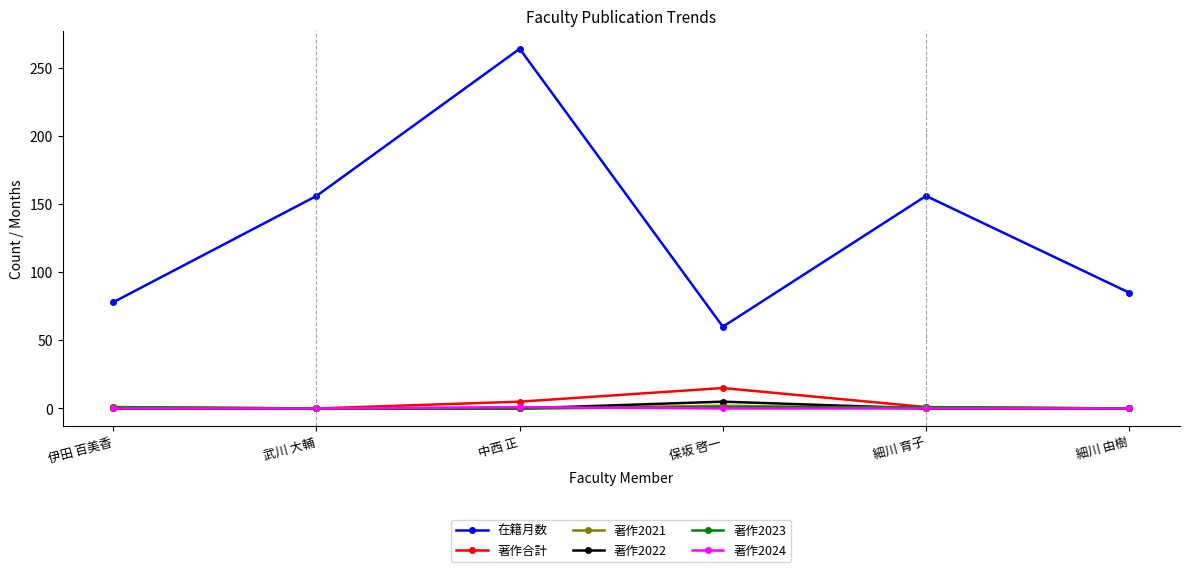

True or false: 著作2023 and 在籍月数 cross at least once.

False